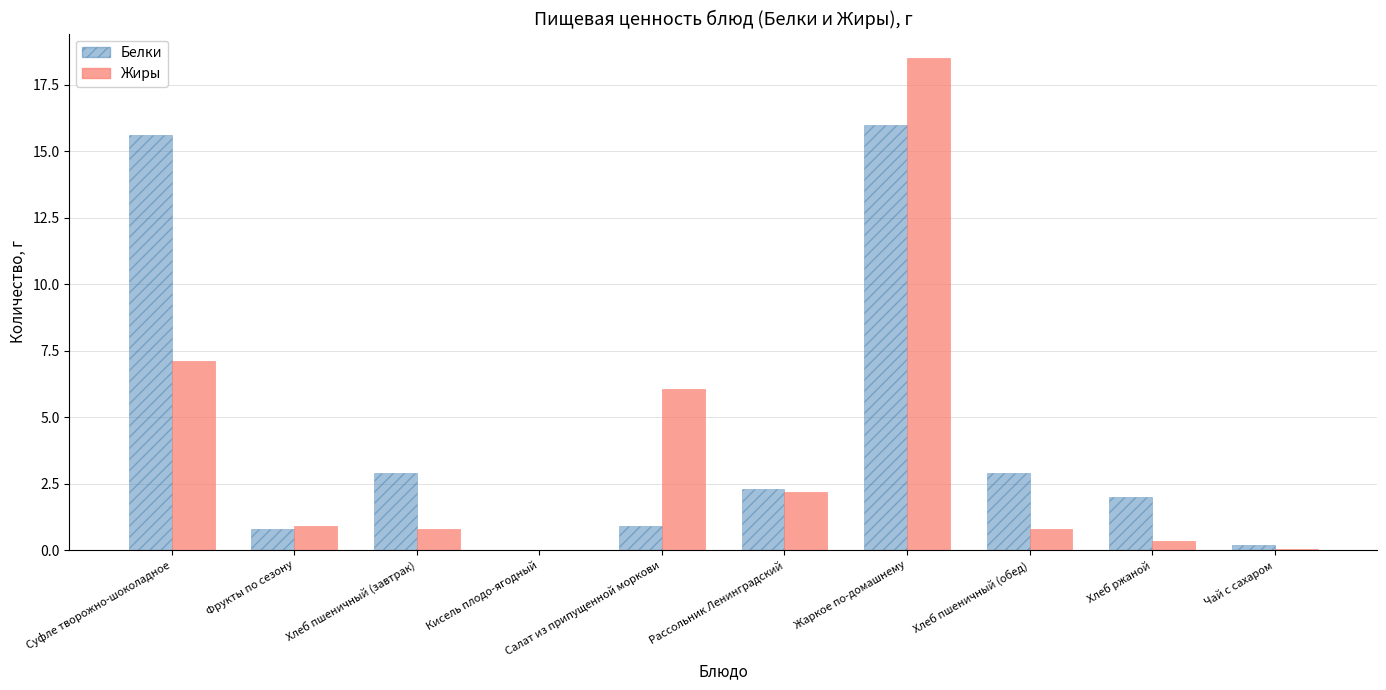

What is the approximate value of Белки at Суфле творожно-шоколадное?

15.6